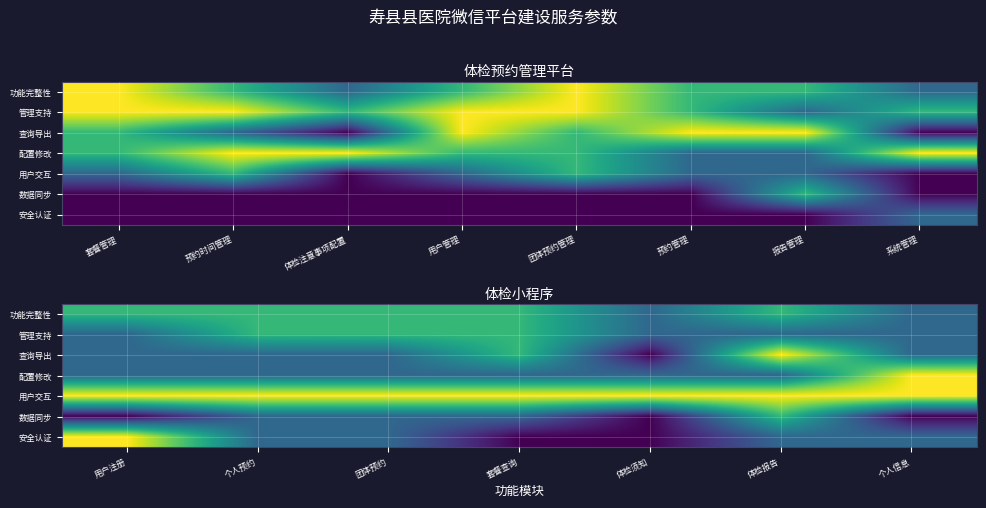

Which series has the largest range (max minus min)?

查询导出